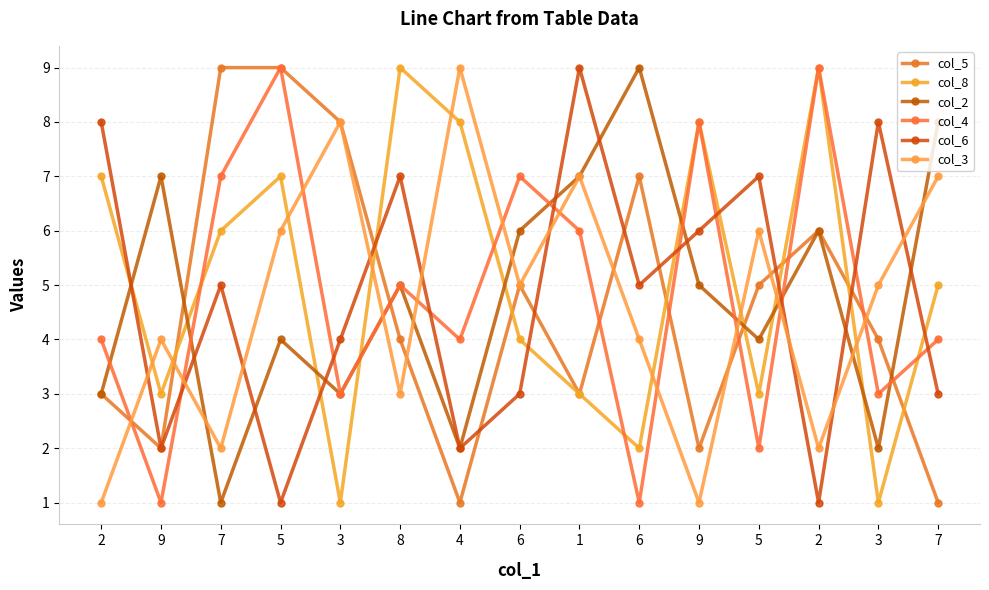

How many col_6 values are between 2 and 7?

10